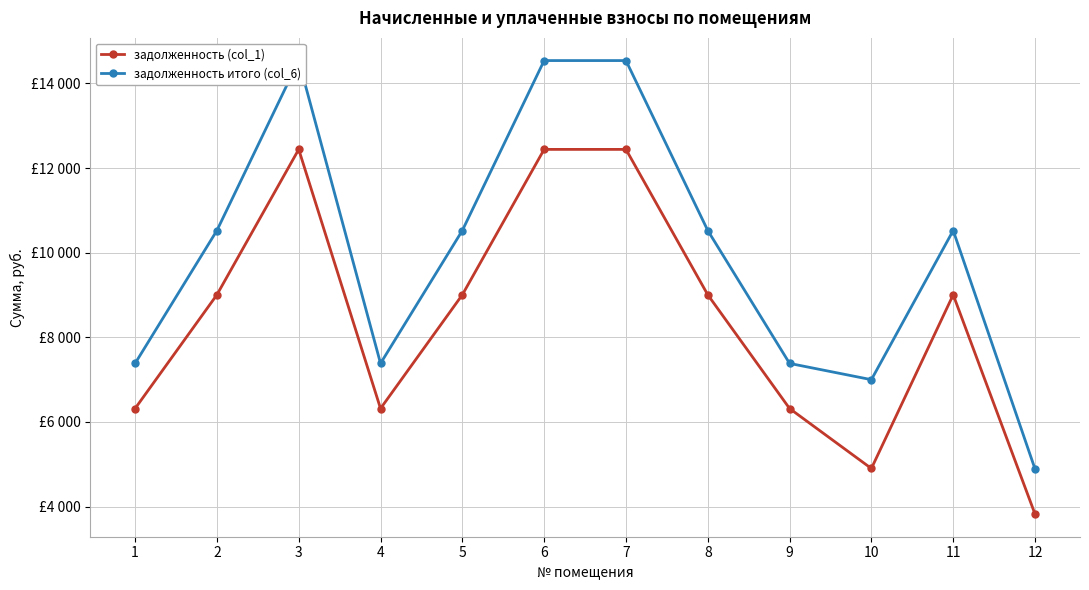

True or false: задолженность итого (col_6) and задолженность (col_1) intersect in this chart.

False